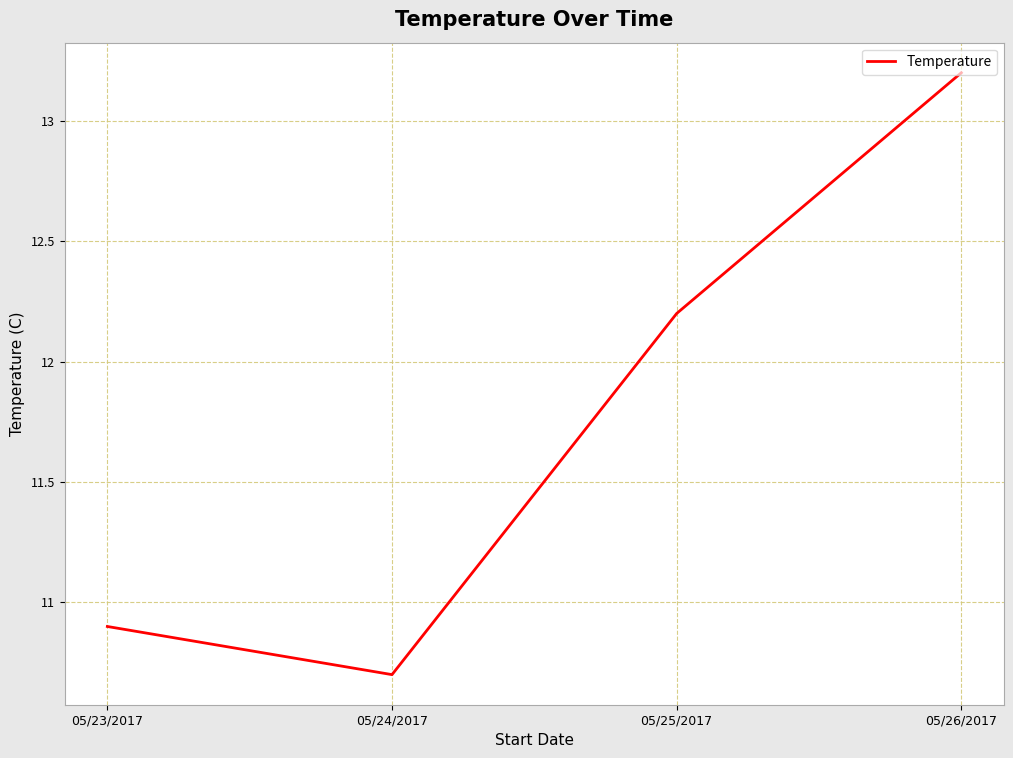

Reading right to left, list all the values displayed in this chart.

05/26/2017=13.2	05/25/2017=12.2	05/24/2017=10.7	05/23/2017=10.9